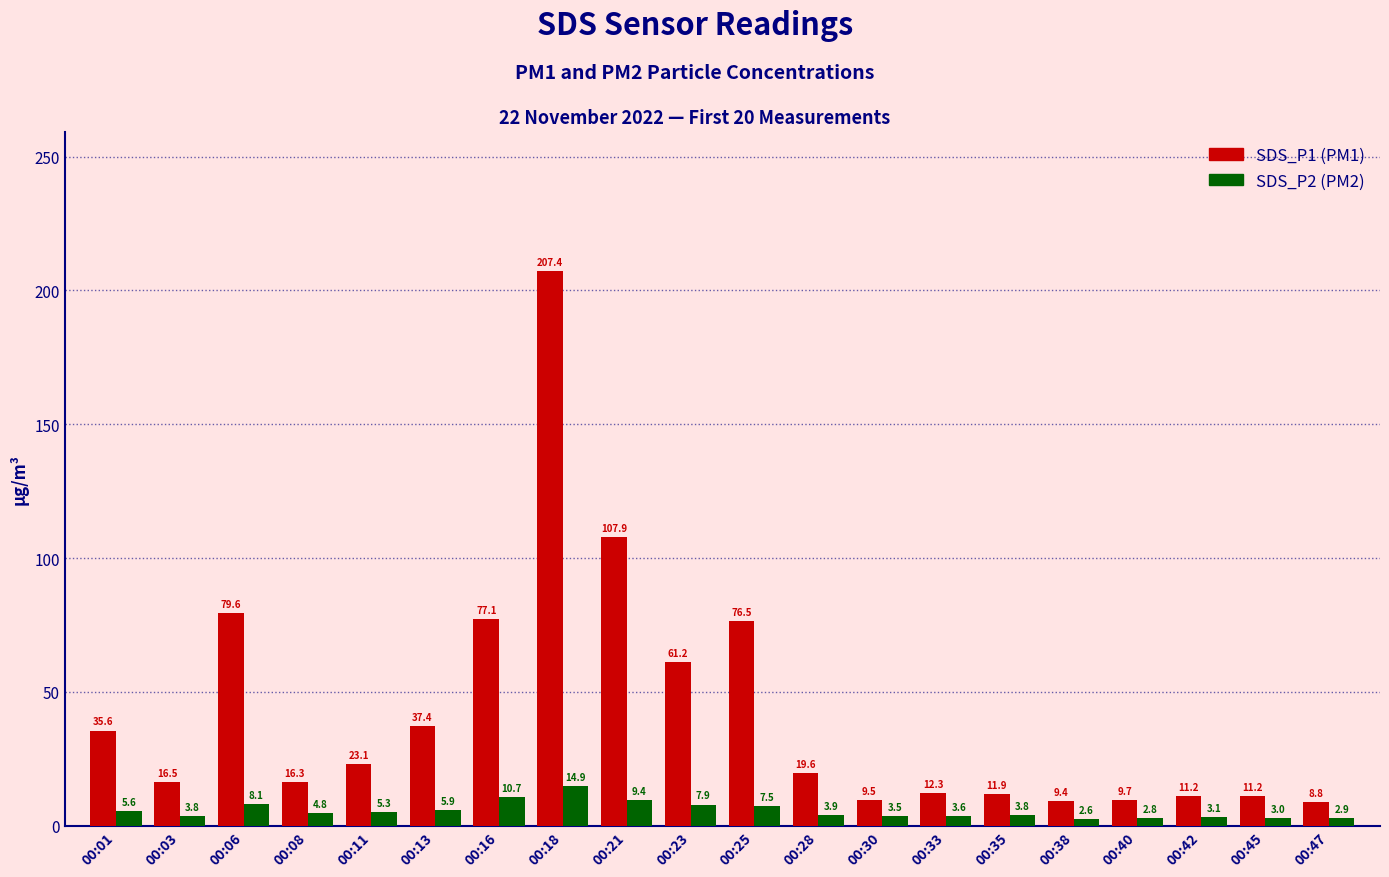

What is the difference between the highest and lowest values at 00:23?

53.3